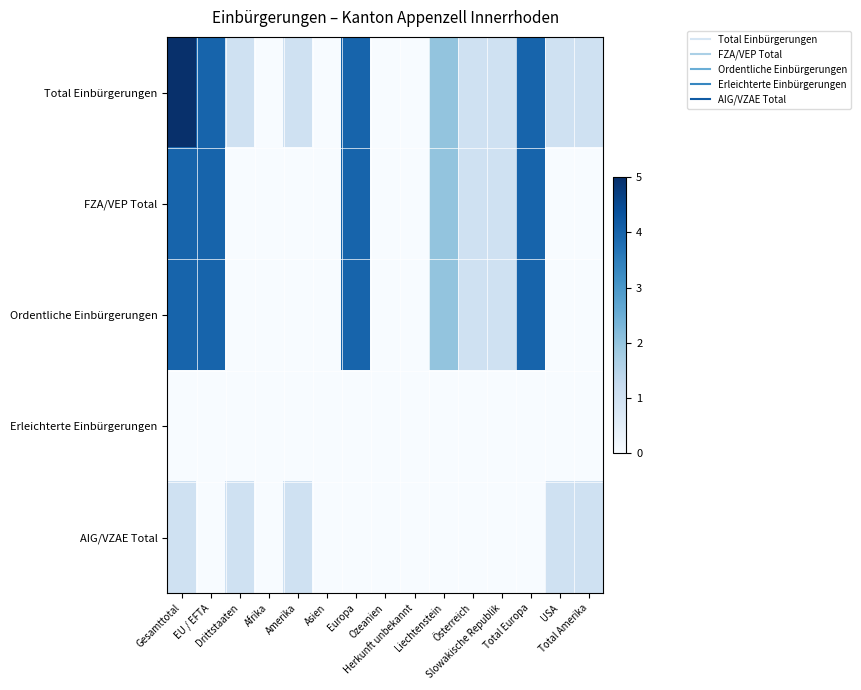

At how many categories does at least one series exceed 3?

4